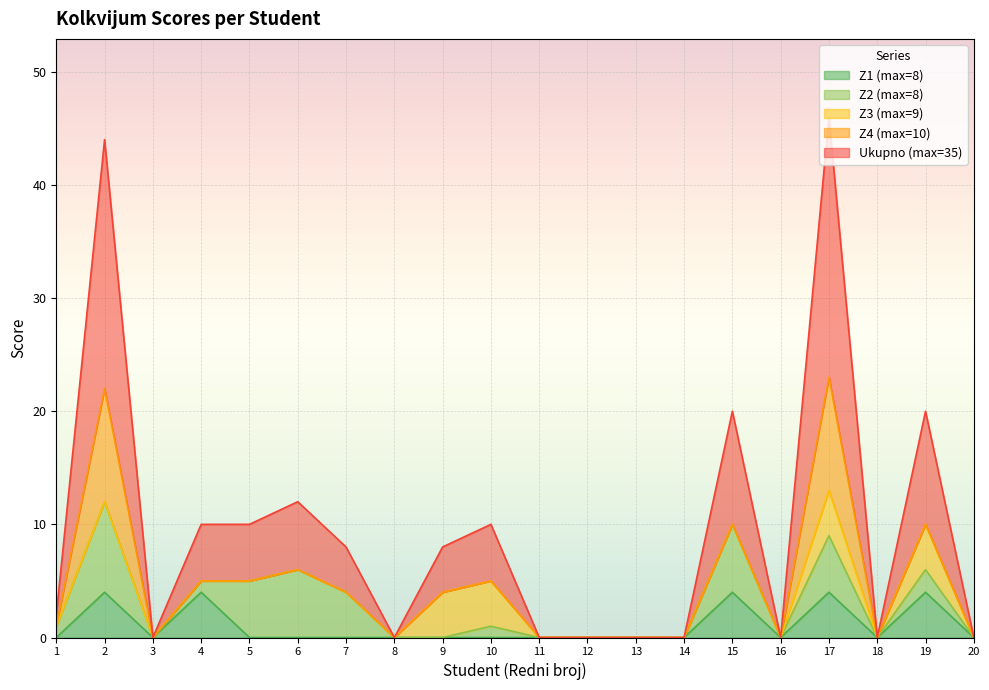

How many lines are shown in the chart?

5